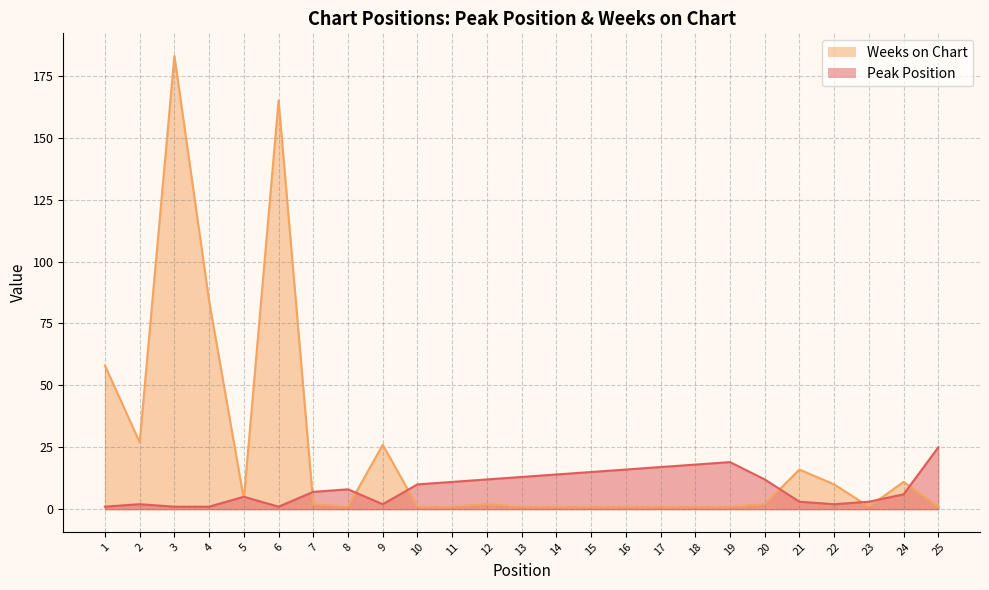

In Weeks on Chart, how many points are lower than both neighbors (excluding endpoints)?

4